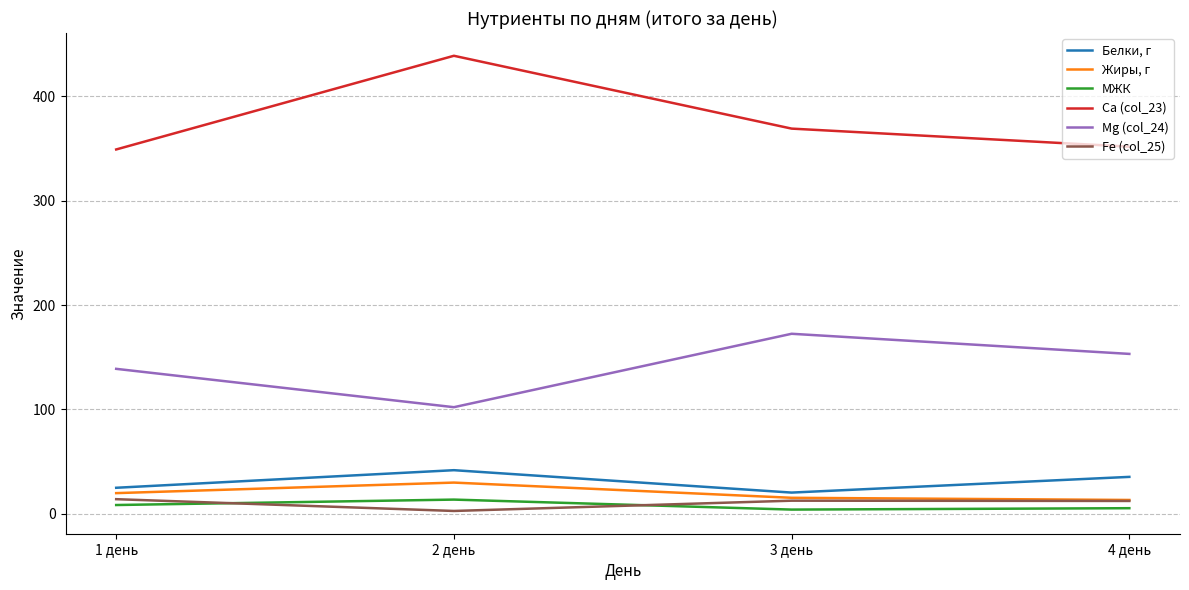

Which series has the largest total across all categories?

Ca (col_23)